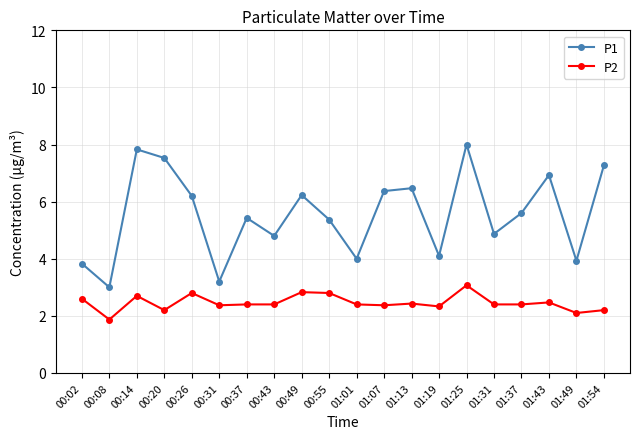

How many data points in P2 are above 2?

19